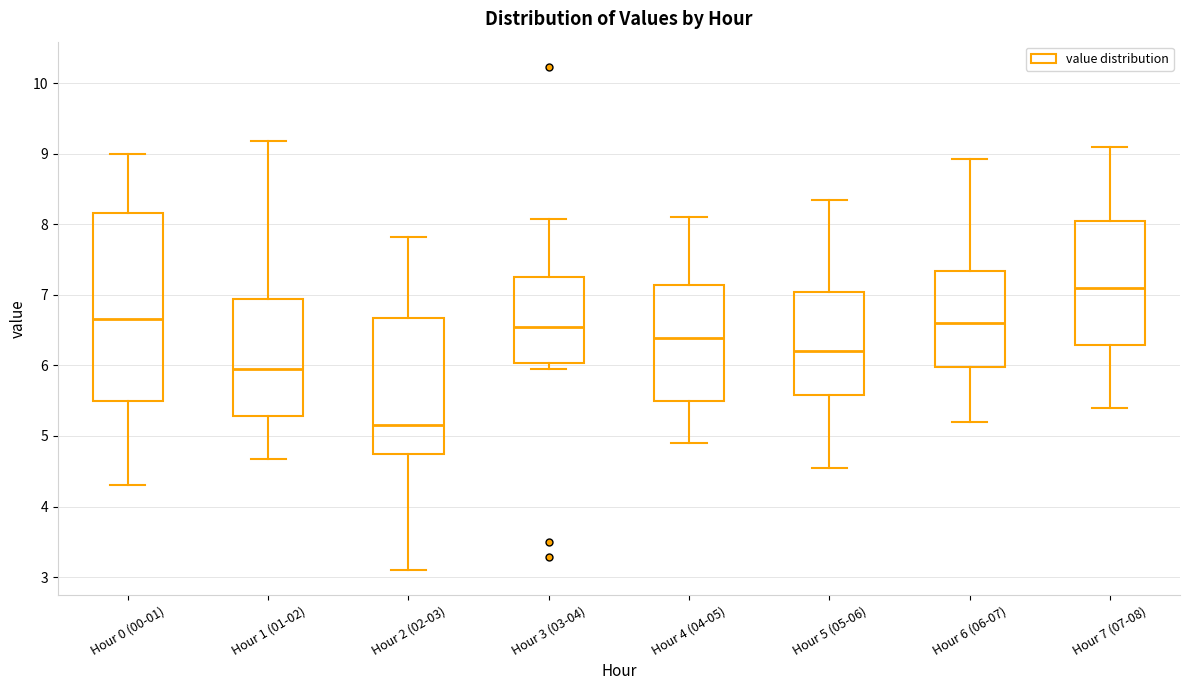

Where does the upper whisker of the box for Hour 3 (03-04) end on the y-axis? The values are not printed on the chart, so give them approximately, as read against the axis.

8.1